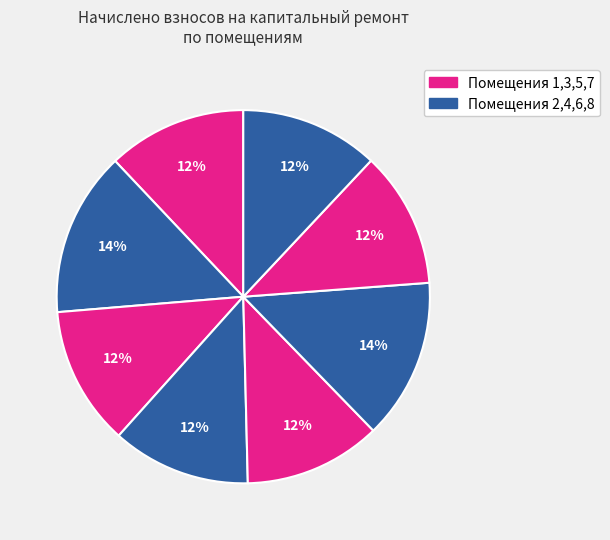

How many segments does this pie chart have?

8